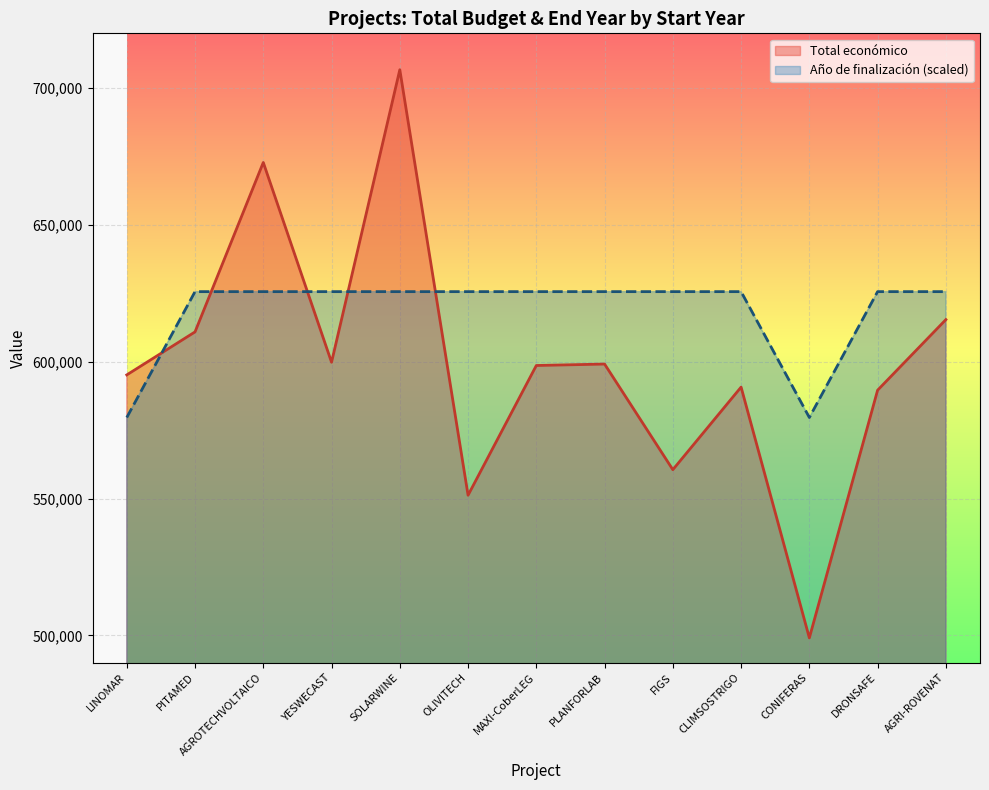

List the series in order of their peak value, highest first.

Total económico, Año de finalización (scaled)